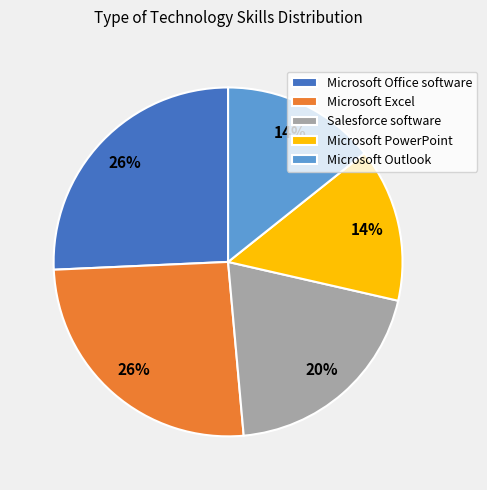

To the nearest percent, what is the average slice percentage?

20%